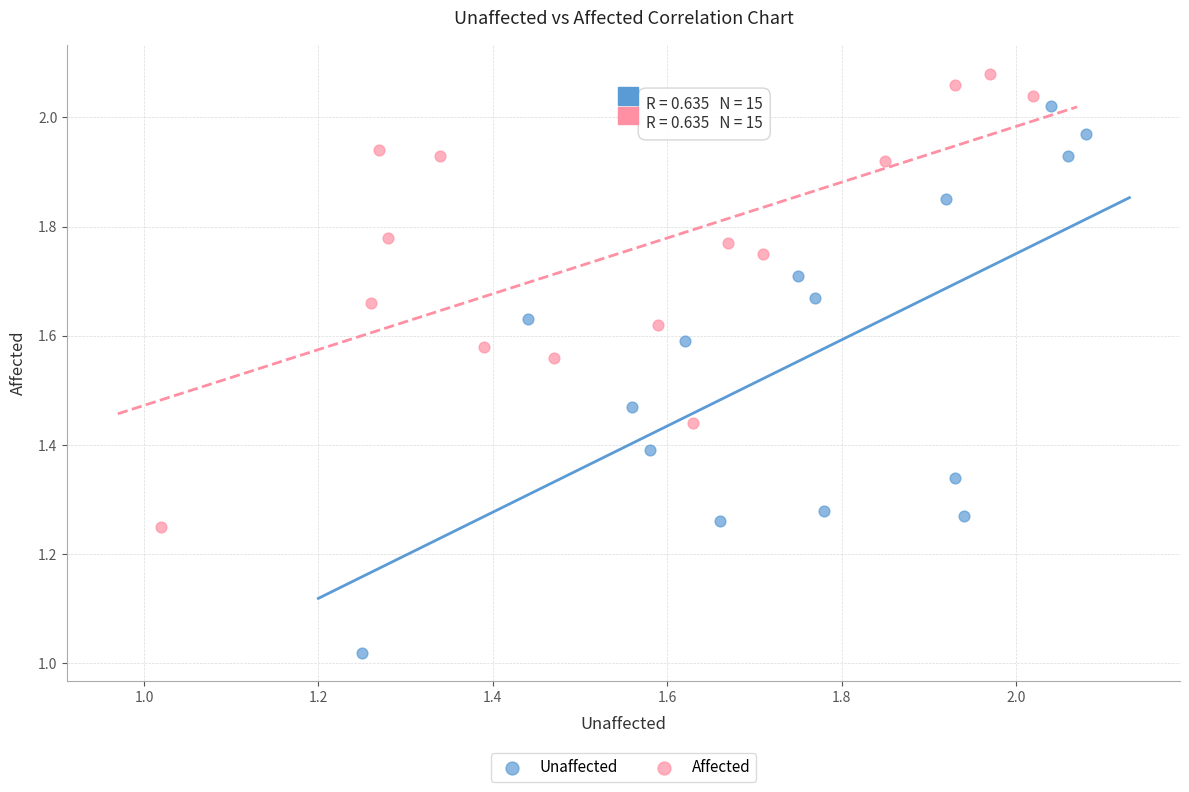

Which series contains the highest Y value?

Affected